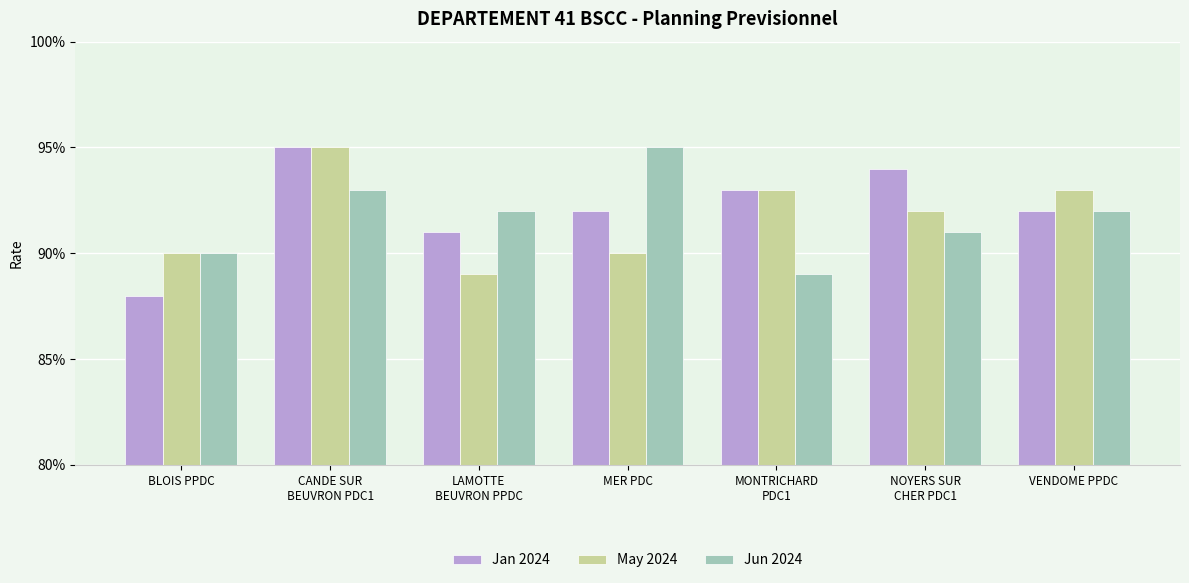

What are all the series names shown in the legend?

Jan 2024, May 2024, Jun 2024